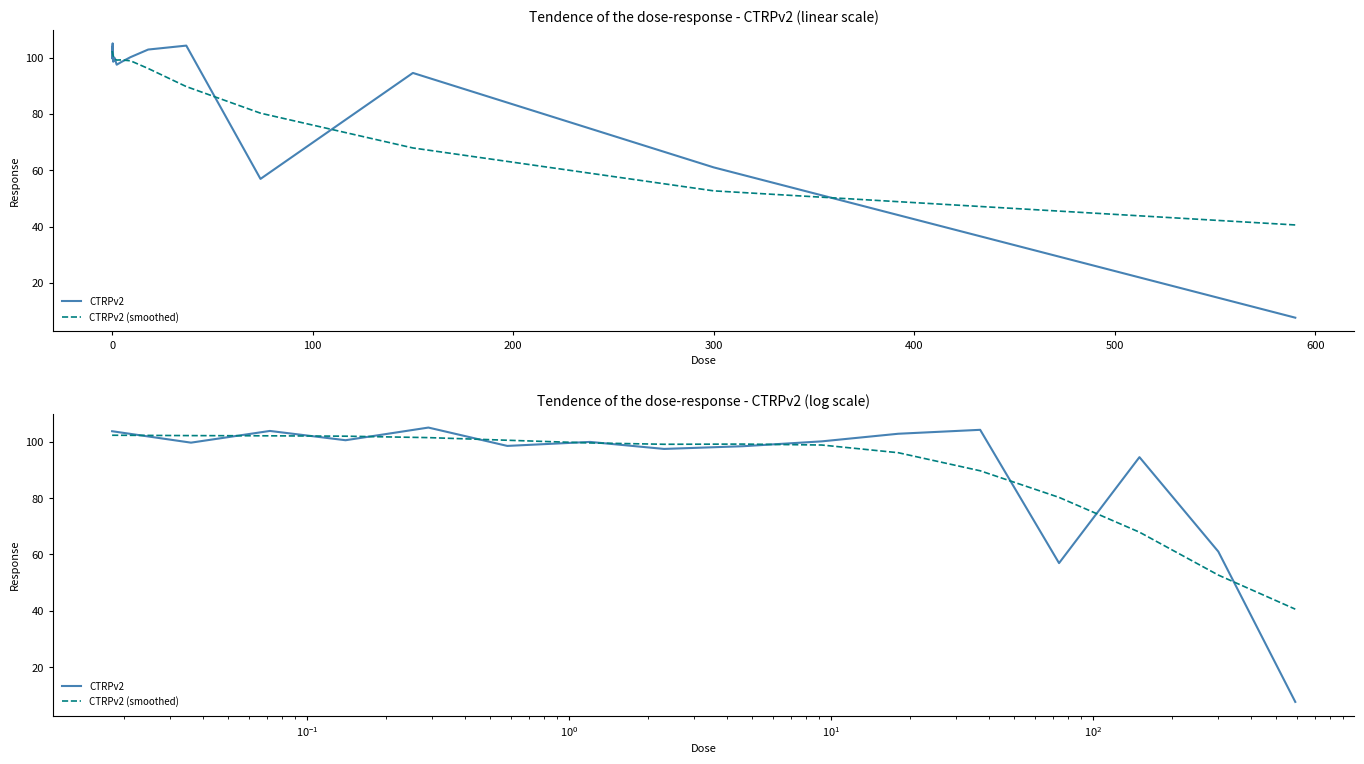

Does the chart display data point markers on the line(s)?

No